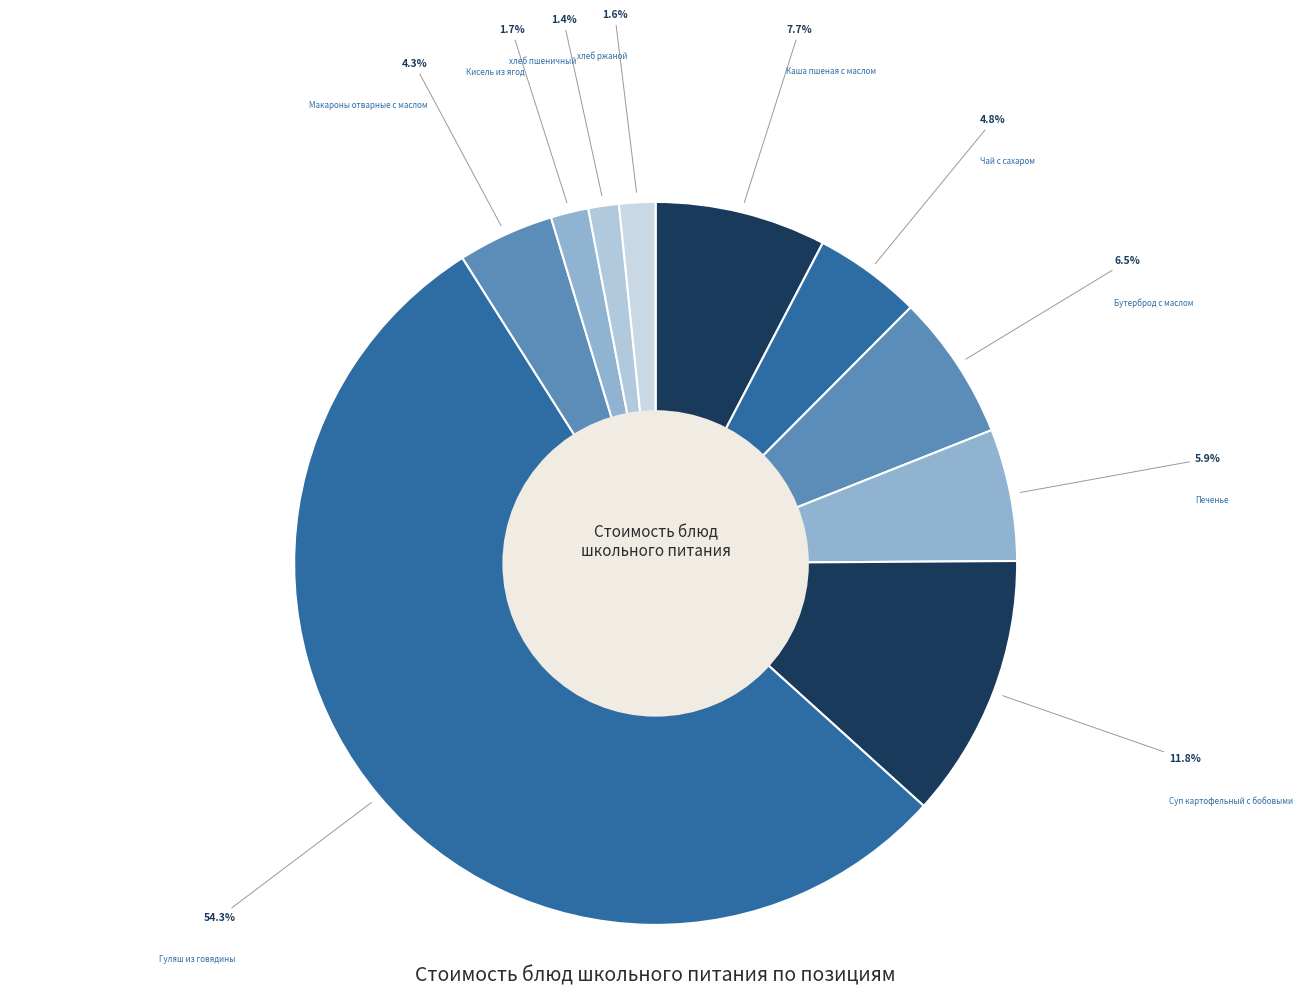

How many slices are in this pie chart?

10